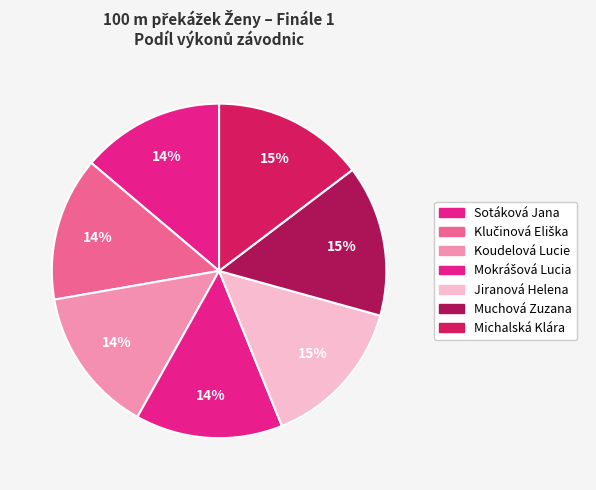

Between Mokrášová Lucia and Muchová Zuzana, which is larger?

Muchová Zuzana